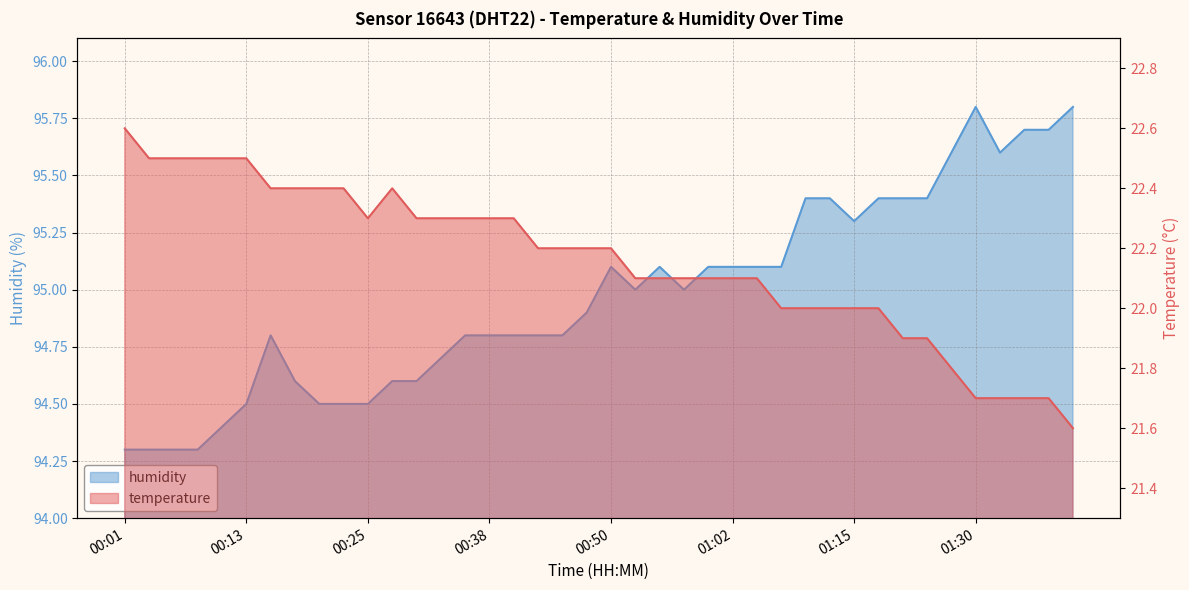

Where is the first local minimum for temperature?

00:25